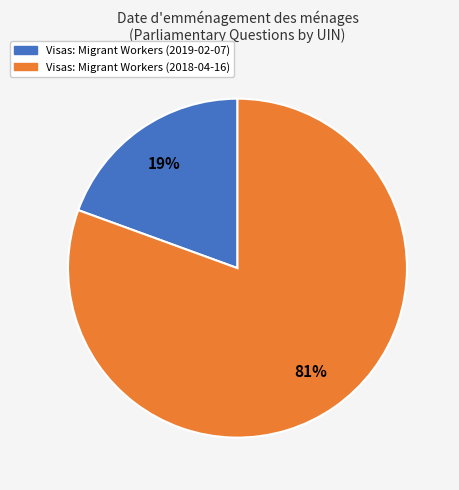

Combined, do Visas: Migrant Workers (2019-02-07) and Visas: Migrant Workers (2018-04-16) account for over 50%?

Yes